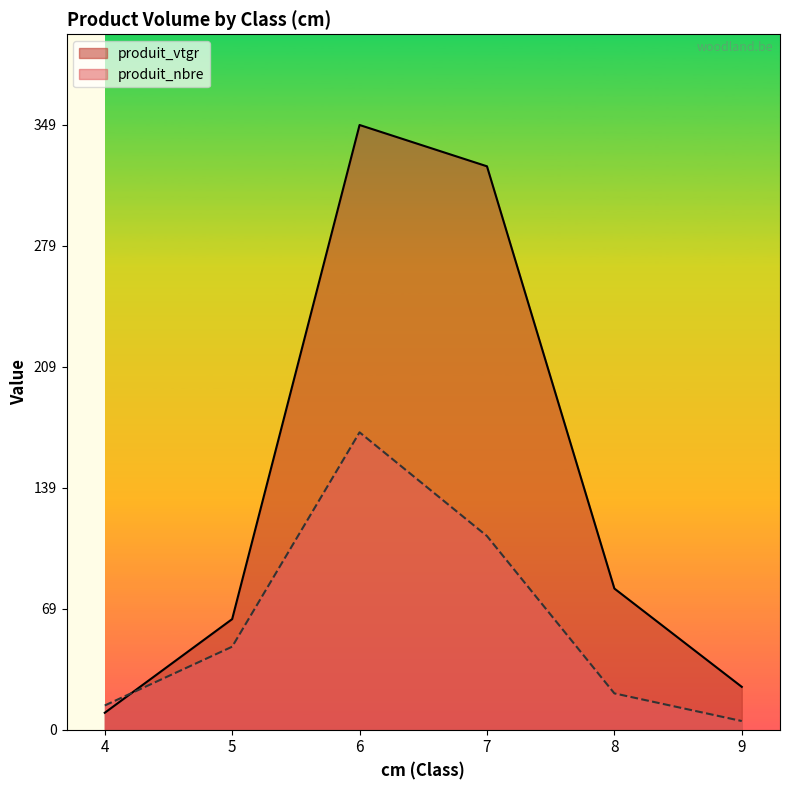

List the series in order of their overall mean, lowest first.

produit_nbre, produit_vtgr